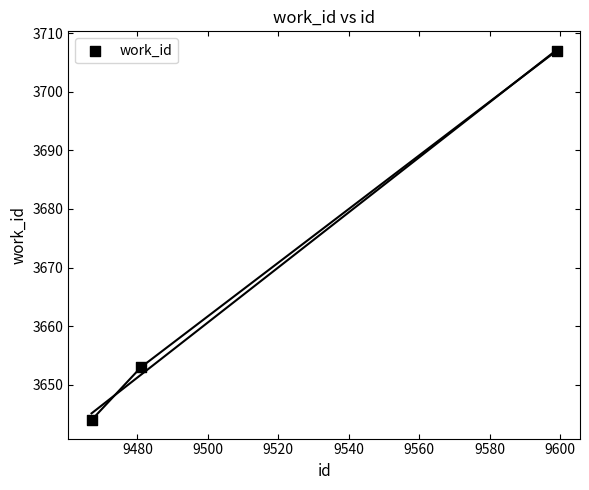

What is the range of X values (max minus min)?

132